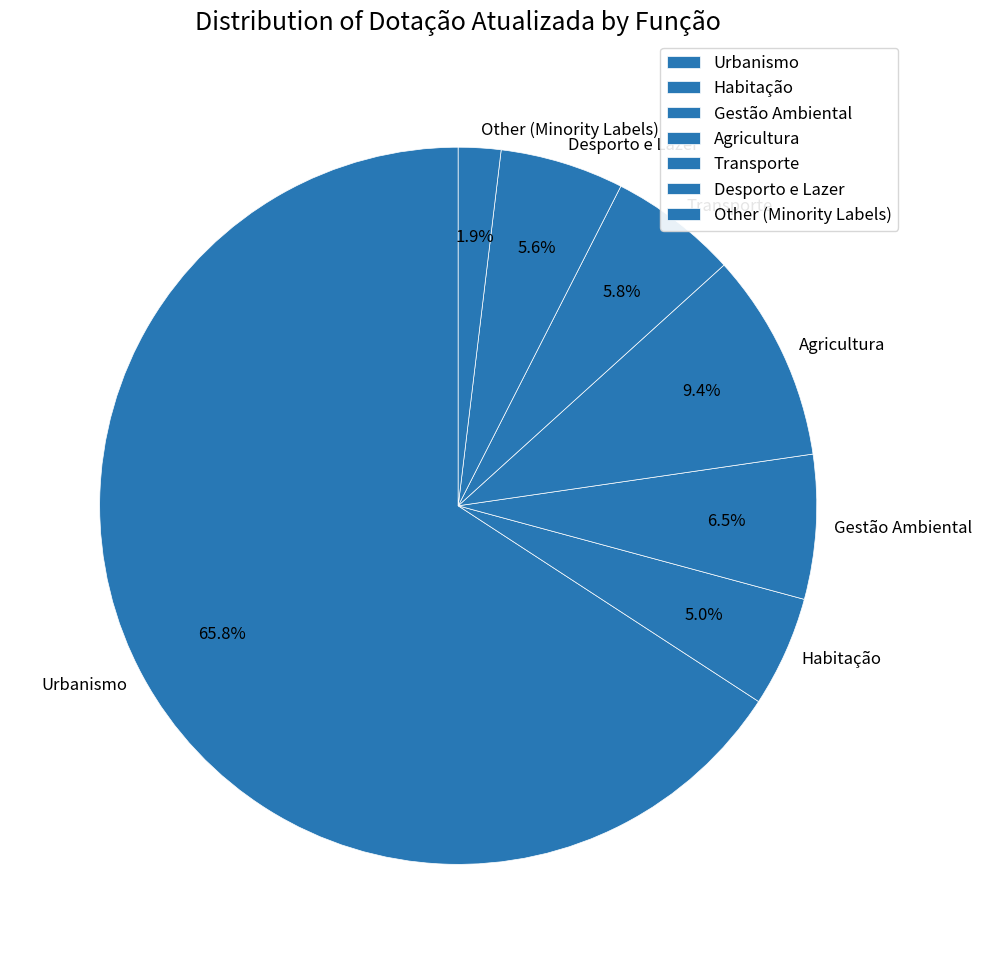

What is the largest slice in the pie chart?

Urbanismo